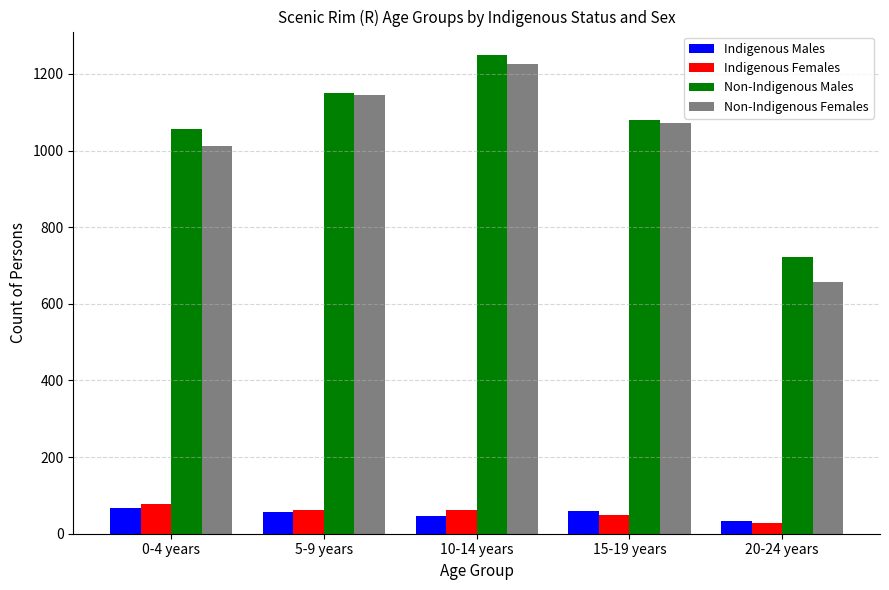

Is it true that Non-Indigenous Females equals 1145 at 5-9 years?

True